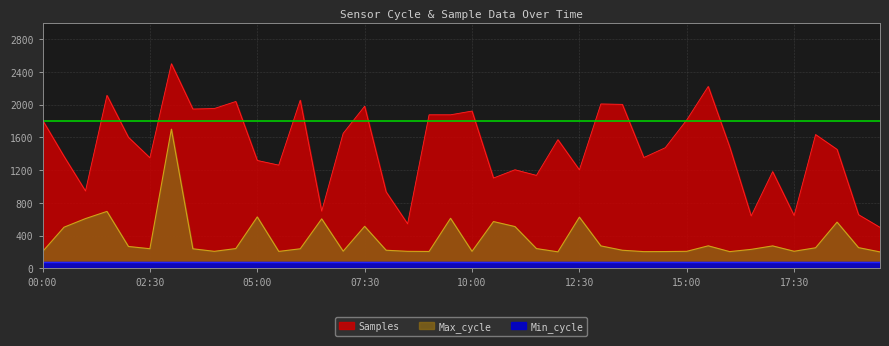

Which series has the widest spread of values?

Samples